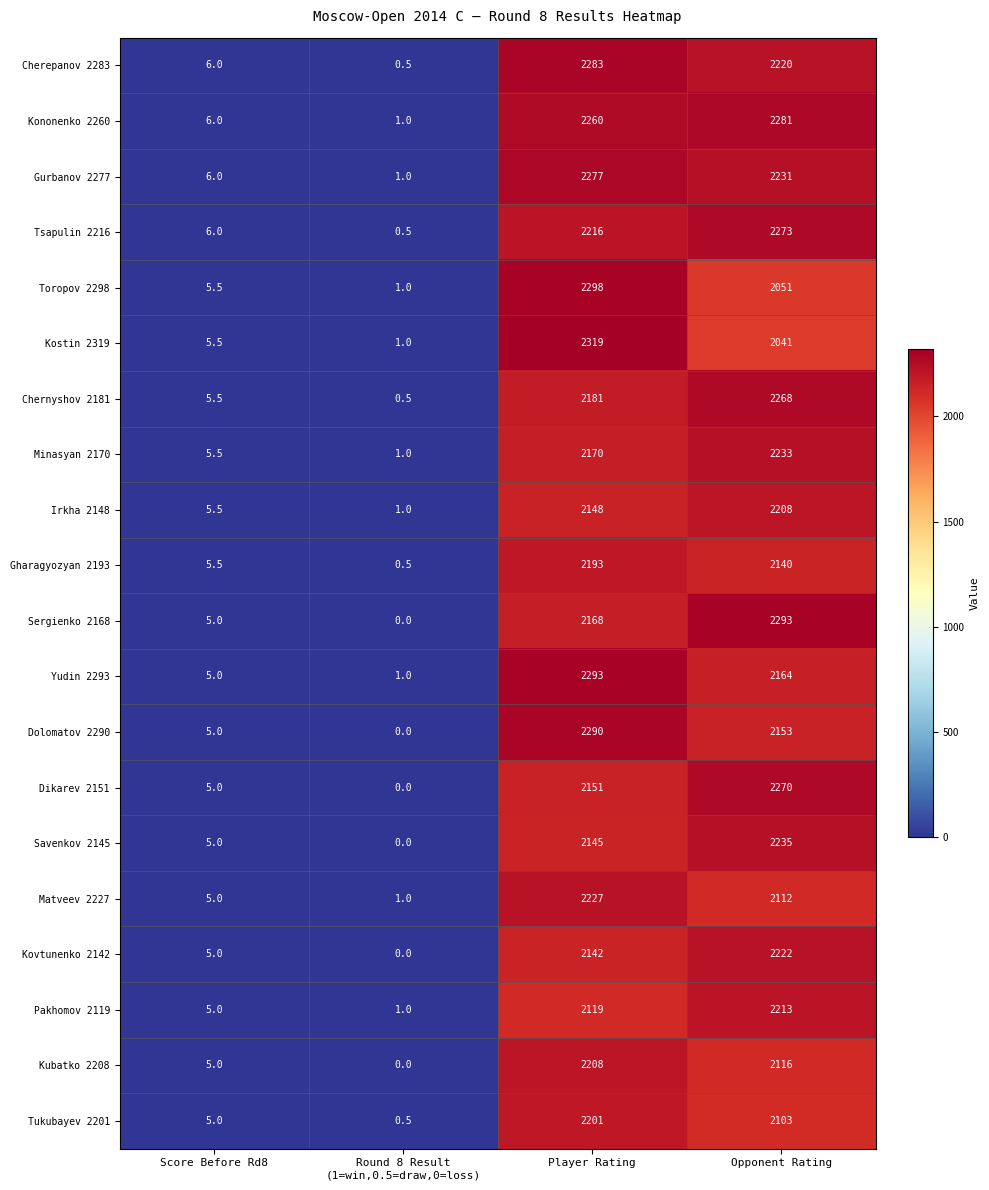

What is the difference between the highest and lowest values at Player Rating?

200.0